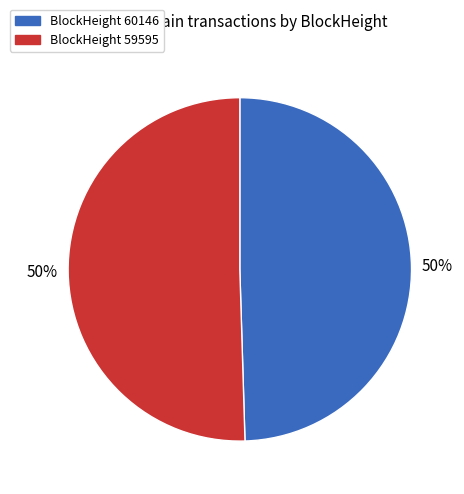

To the nearest percent, what is the average slice percentage?

50%